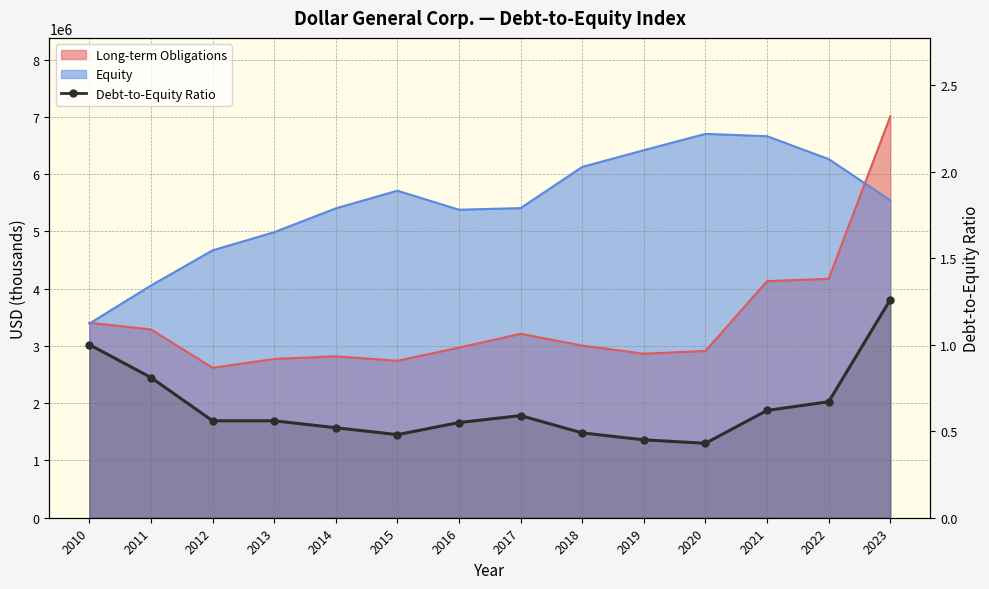

The value at 2022 is 0.7. True or false?

True